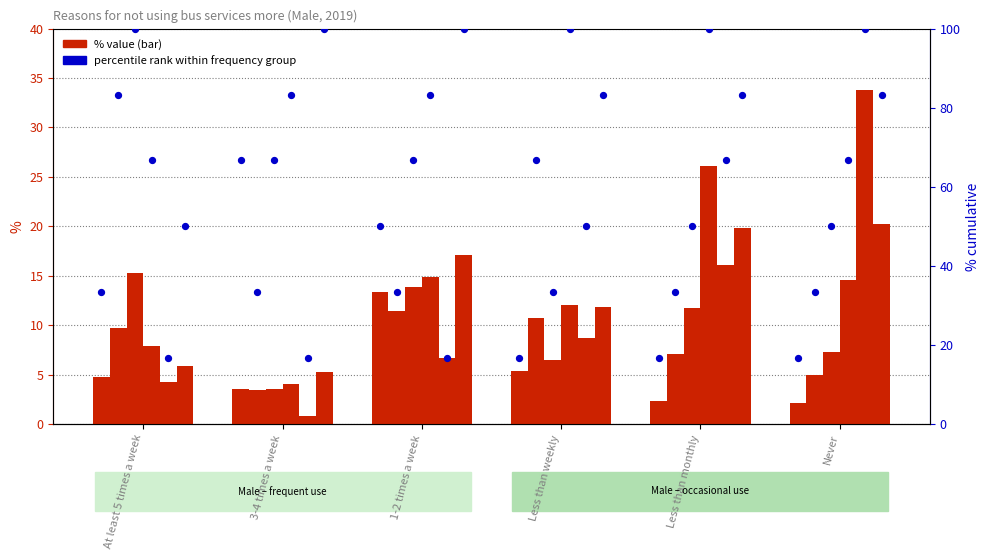

Which has a higher value, Never or Less than monthly?

Never